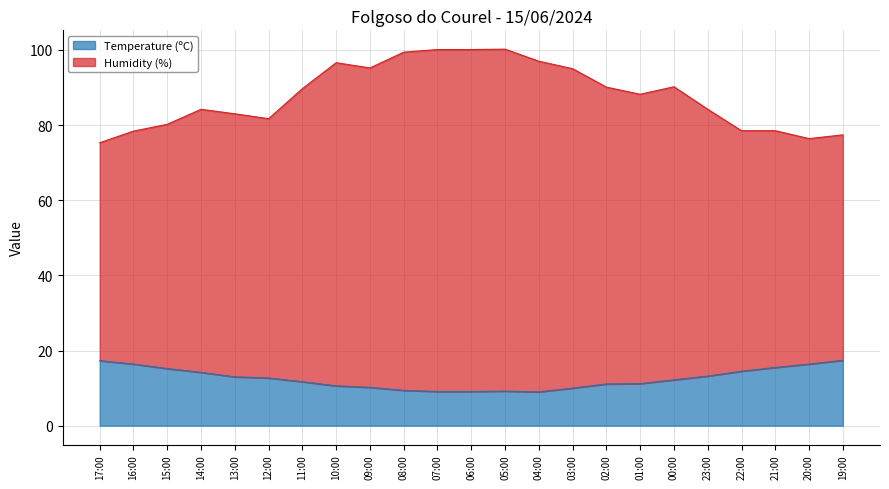

Reading right to left, extract all data points from this chart.

Temperature (ºC): 19:00=17.4	20:00=16.4	21:00=15.5	22:00=14.5	23:00=13.2	00:00=12.2	01:00=11.2	02:00=11.1	03:00=10.0	04:00=9.0	05:00=9.2	06:00=9.1	07:00=9.1	08:00=9.4	09:00=10.2	10:00=10.6	11:00=11.7	12:00=12.7	13:00=13.0	14:00=14.2	15:00=15.2	16:00=16.4	17:00=17.3
Humidity (%): 19:00=77.4	20:00=76.4	21:00=78.5	22:00=78.5	23:00=84.2	00:00=90.2	01:00=88.2	02:00=90.1	03:00=95.0	04:00=97.0	05:00=100.2	06:00=100.1	07:00=100.1	08:00=99.4	09:00=95.2	10:00=96.6	11:00=89.7	12:00=81.7	13:00=83.0	14:00=84.2	15:00=80.2	16:00=78.4	17:00=75.3